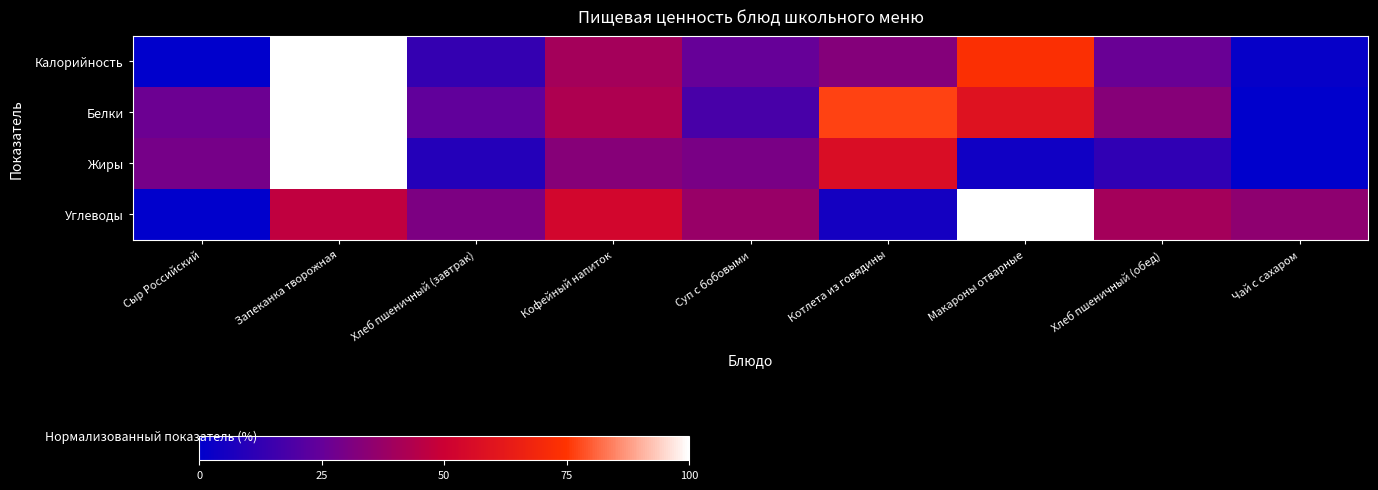

What is the difference between the highest and lowest values at Макароны отварные?

96.0